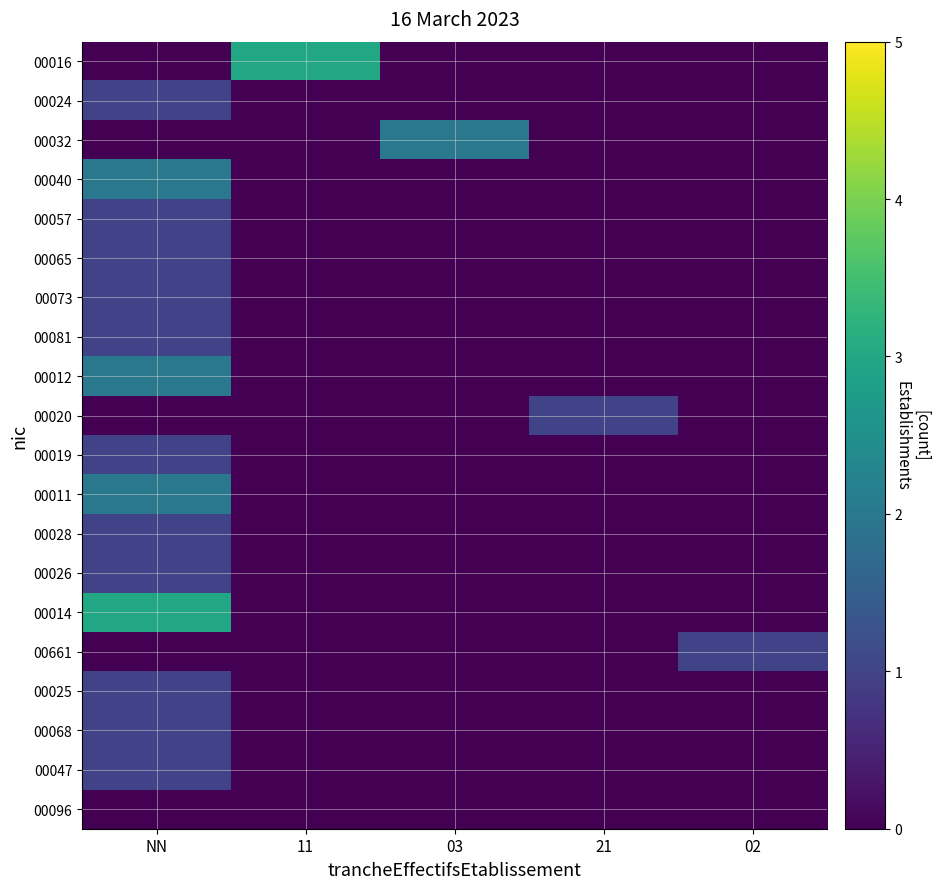

At 21, list the series in order from smallest to largest.

00016, 00024, 00032, 00040, 00057, 00065, 00073, 00081, 00012, 00019, 00011, 00028, 00026, 00014, 00661, 00025, 00068, 00047, 00096, 00020